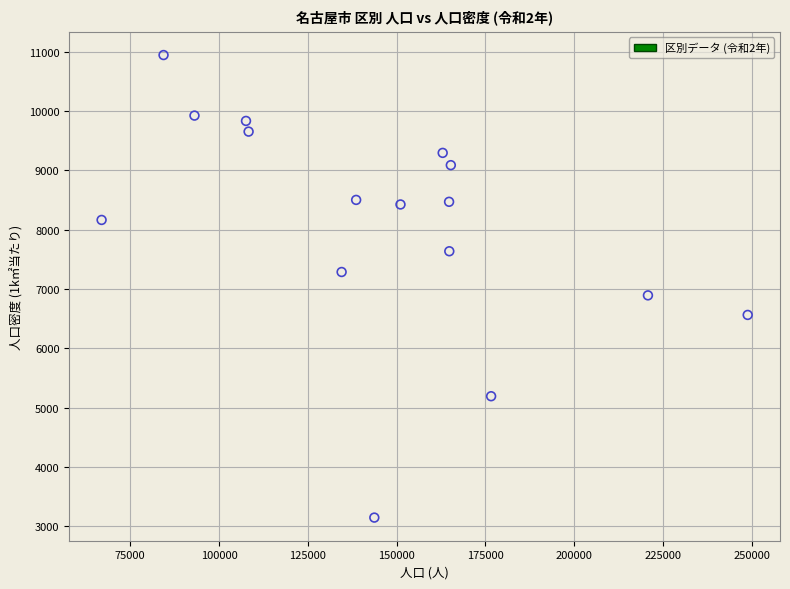

What Y value in the scatter plot is closest to 7045?

6893